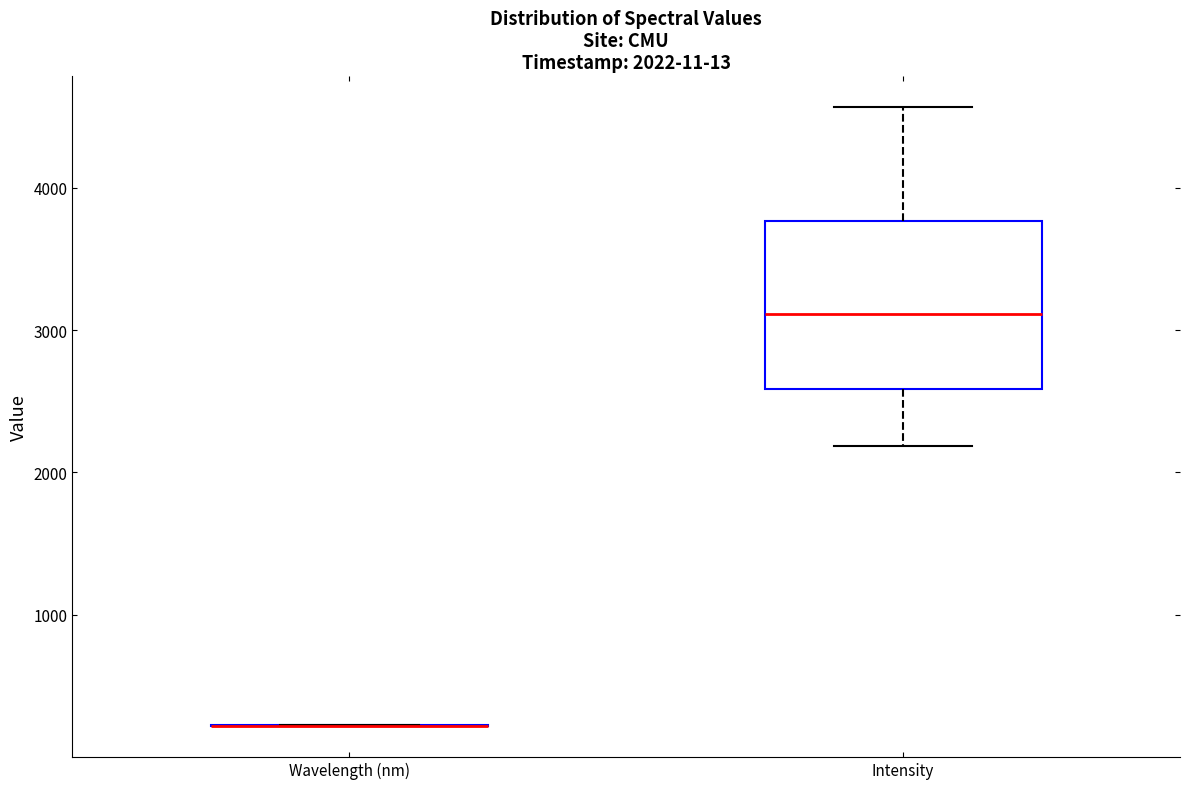

Which box is the tallest, from its lower edge to its upper edge?

Intensity